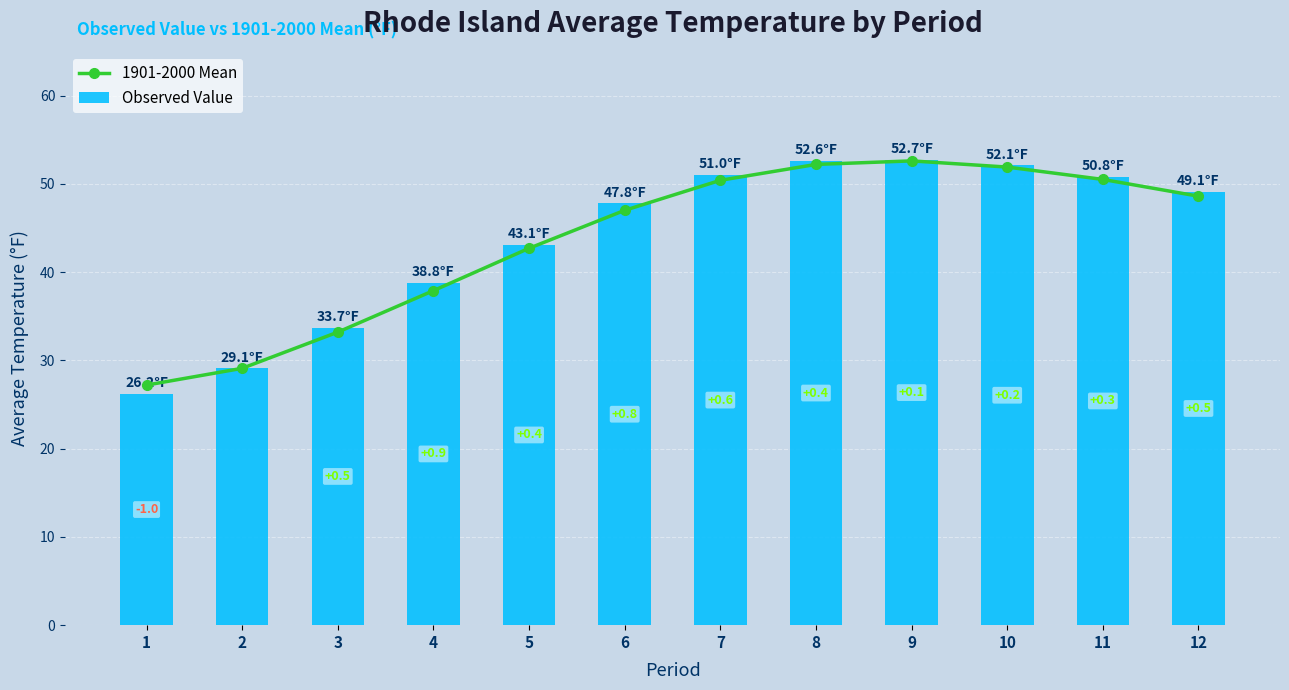

The 1901-2000 Mean series shows 27.2 at 1. True or false?

True